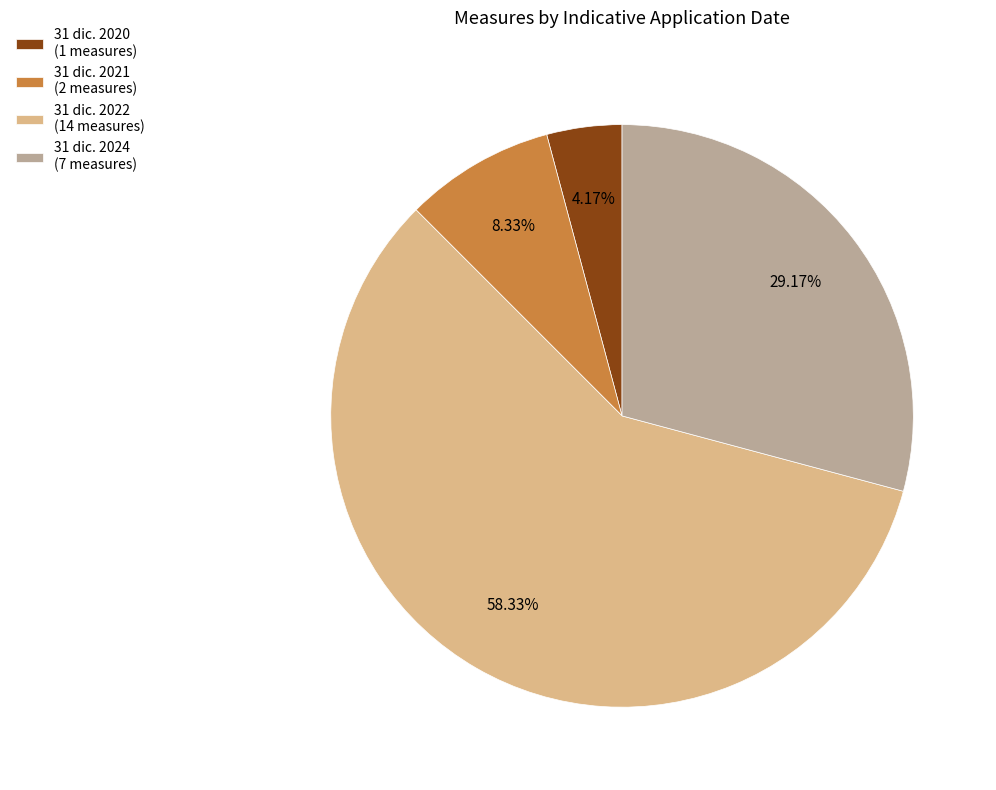

Do 31 dic. 2024 (7 measures) and 31 dic. 2020 (1 measures) together represent more than half of the pie?

No